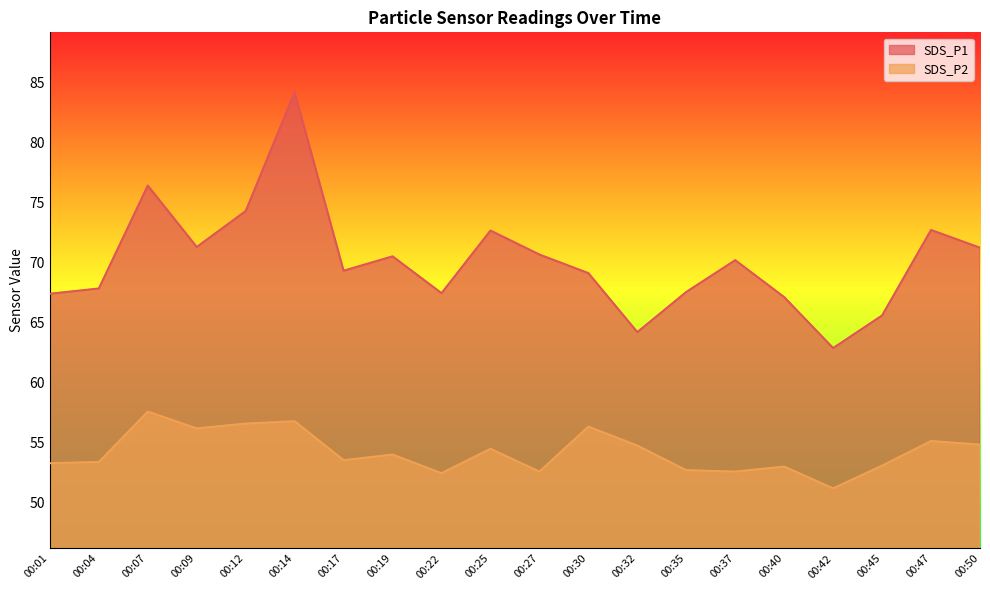

What is the difference between the highest and lowest values at 00:19?

16.5